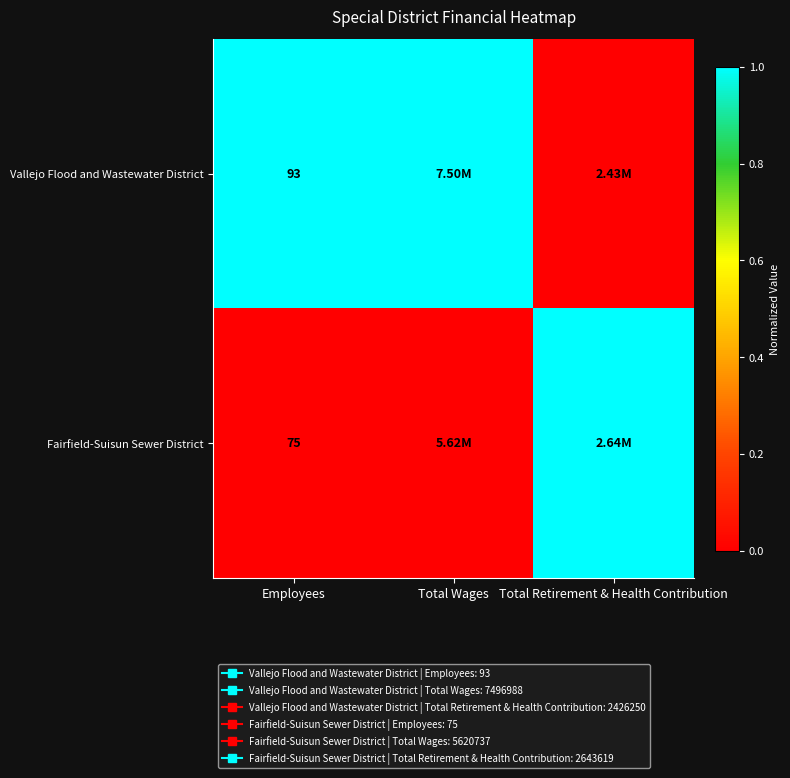

At which label does Vallejo Flood and Wastewater District reach its minimum?

Total Retirement & Health Contribution